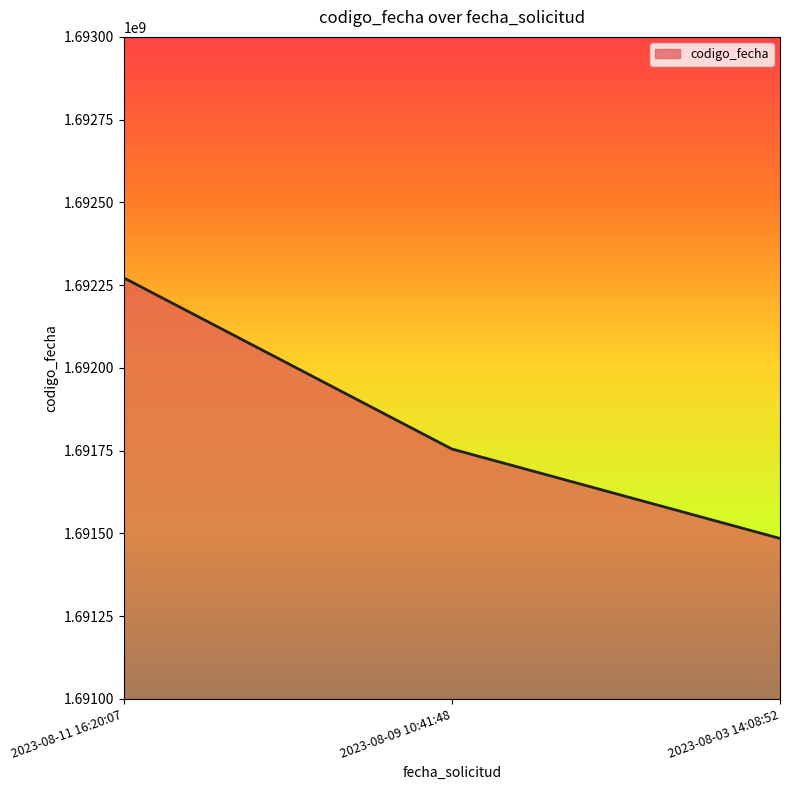

What is the approximate value at 2023-08-11 16:20:07, to the nearest 100?

1692272300